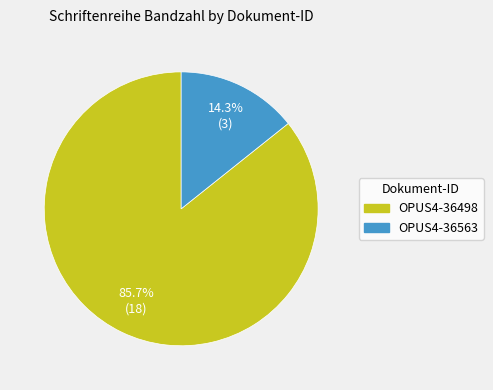

Count the number of slices in the pie.

2